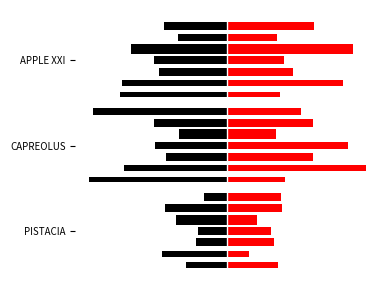

Rank the series at −1 from highest to lowest value.

Right, Left